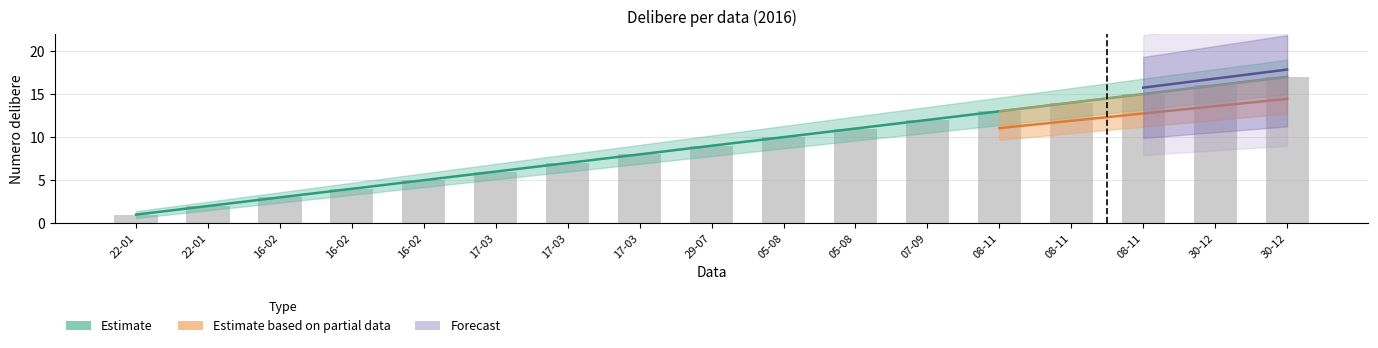

What is the label of the 4th bar from the left?

16-02